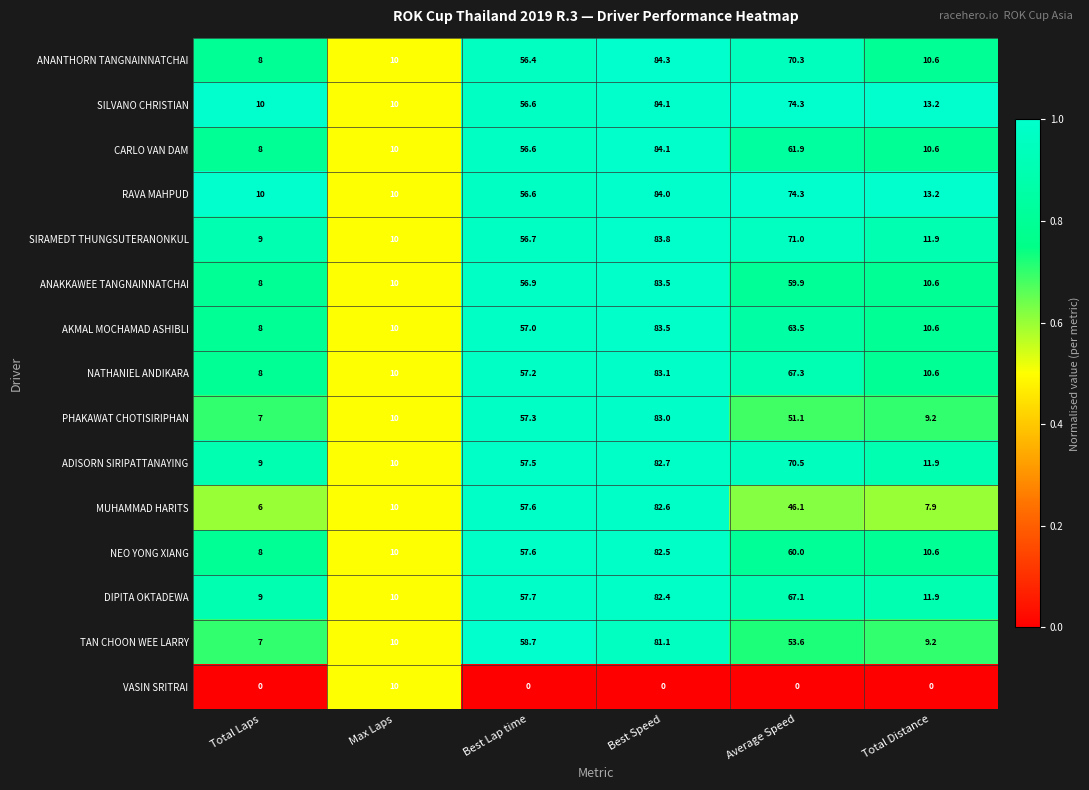

What is the difference between the highest and lowest values at Total Distance?

13.2